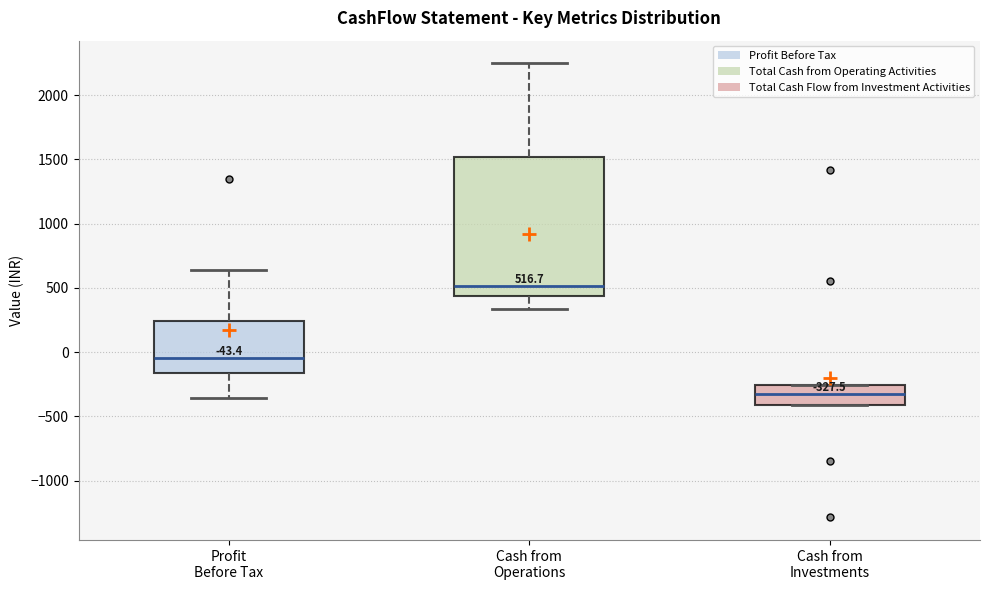

Comparing the boxes themselves (not the whiskers), which one is the tallest?

Cash from Operations